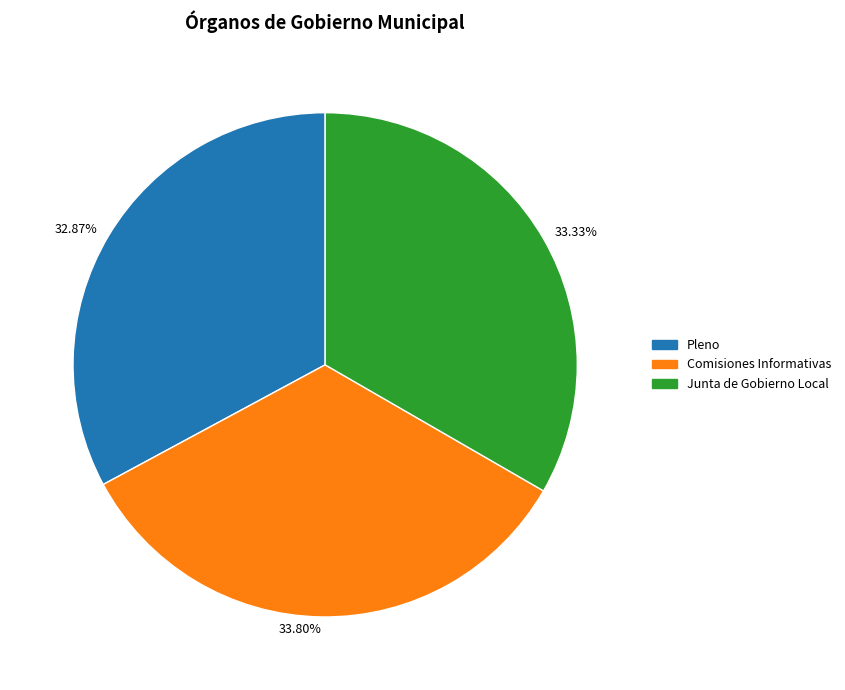

True or false: Pleno accounts for 33% of the total.

True